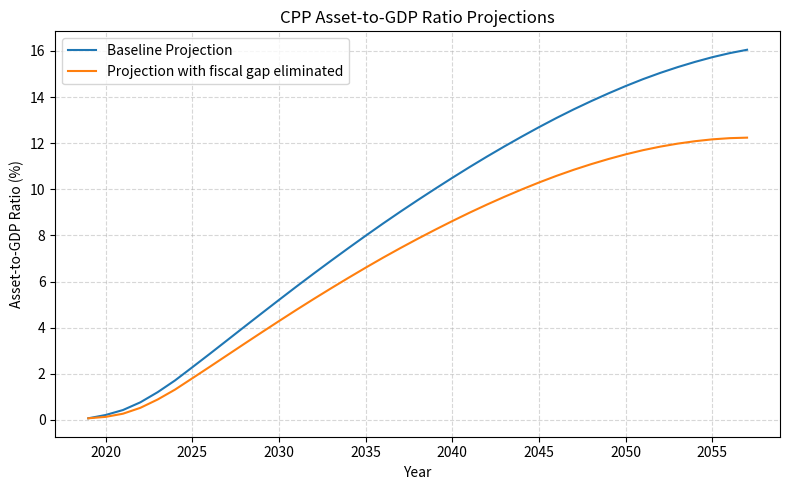

List the series in order of their overall mean, lowest first.

Projection with fiscal gap eliminated, Baseline Projection